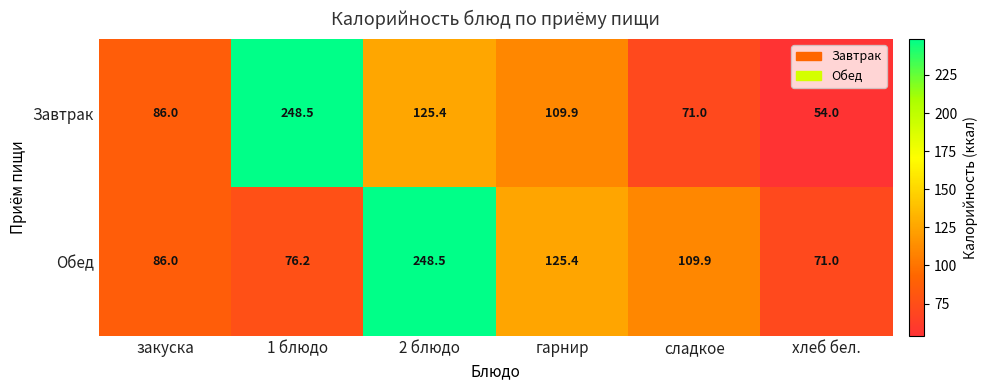

Count the number of categories in the chart.

6